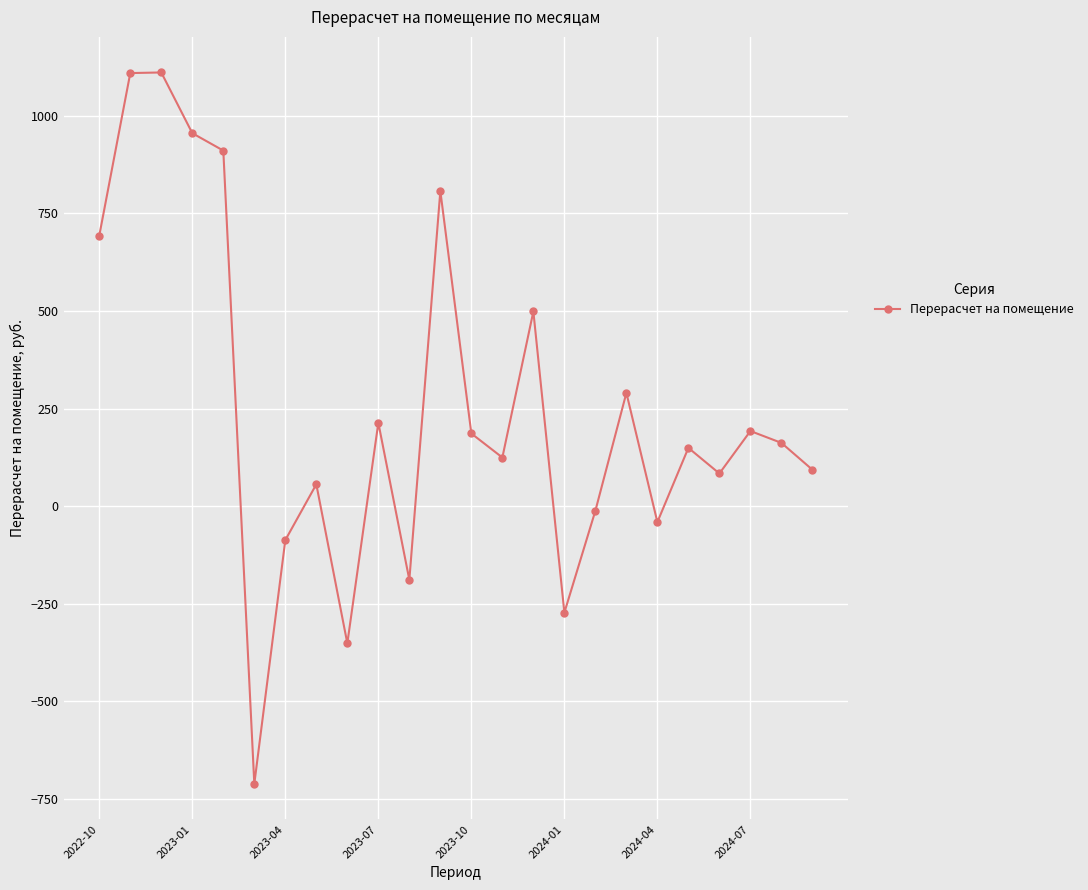

True or false: the data has more than 0 interior local peaks.

True